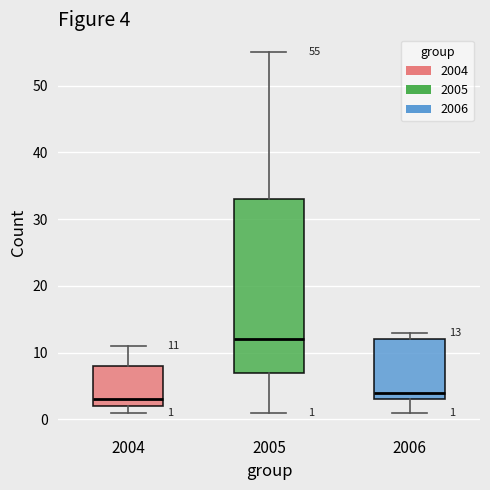

Which box's median line is the lowest?

2004